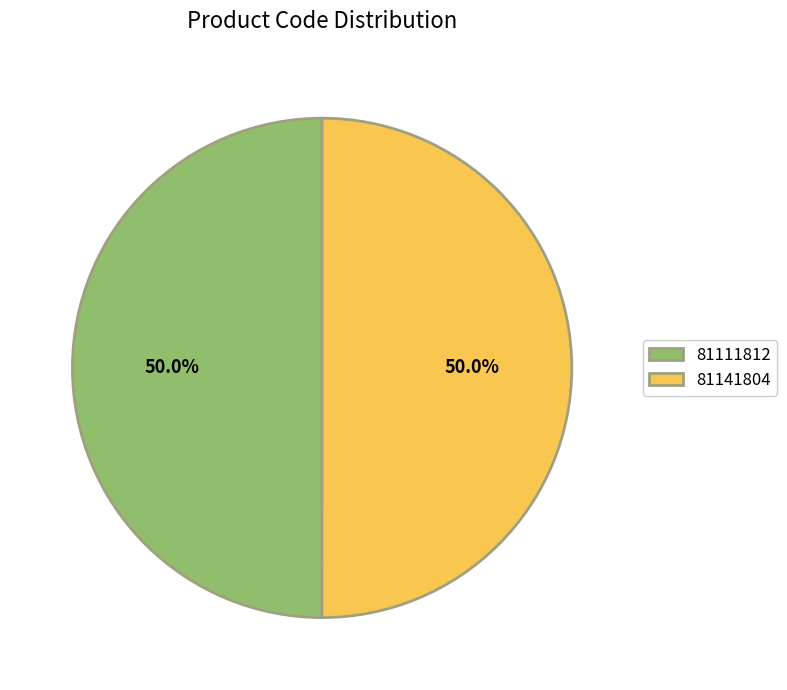

How much of the chart is everything except 81141804?

50.0%